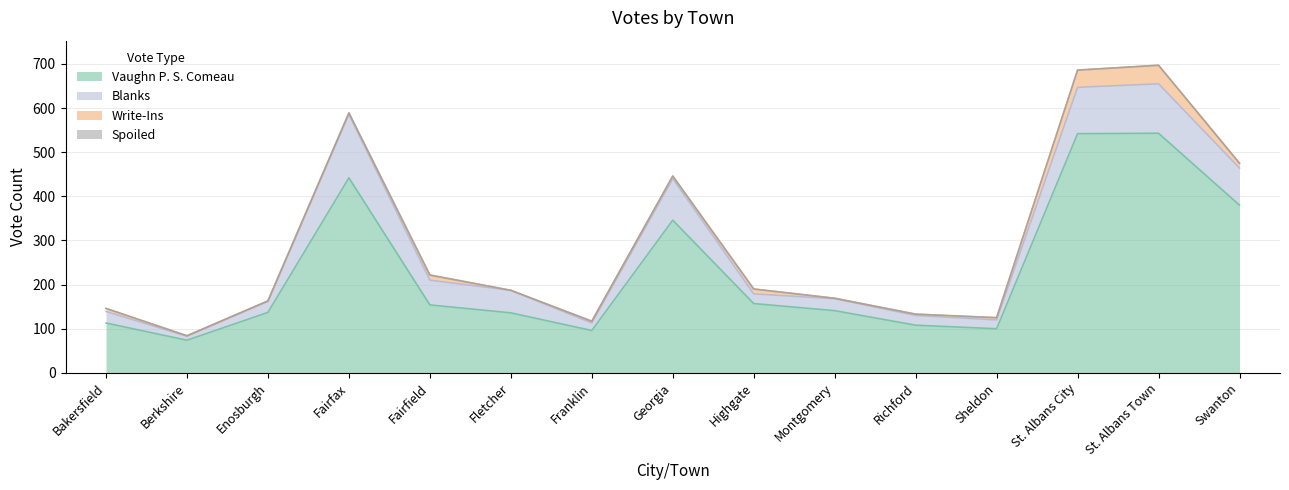

At which category does the chart reach its peak across all series?

St. Albans Town